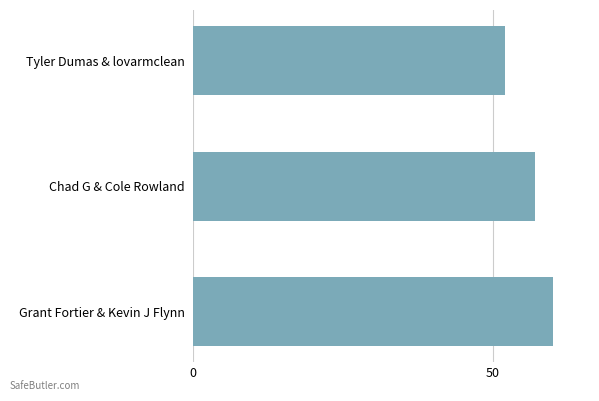

Reading bottom to top, extract all data points from this chart.

60	57	52